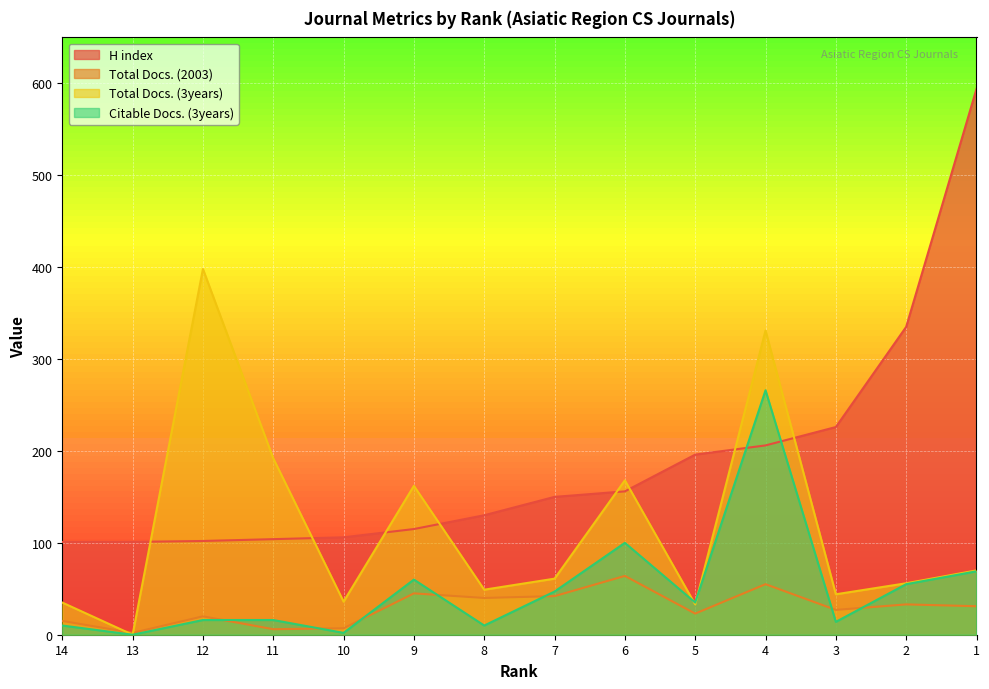

The H index series shows 150 at 7. True or false?

True